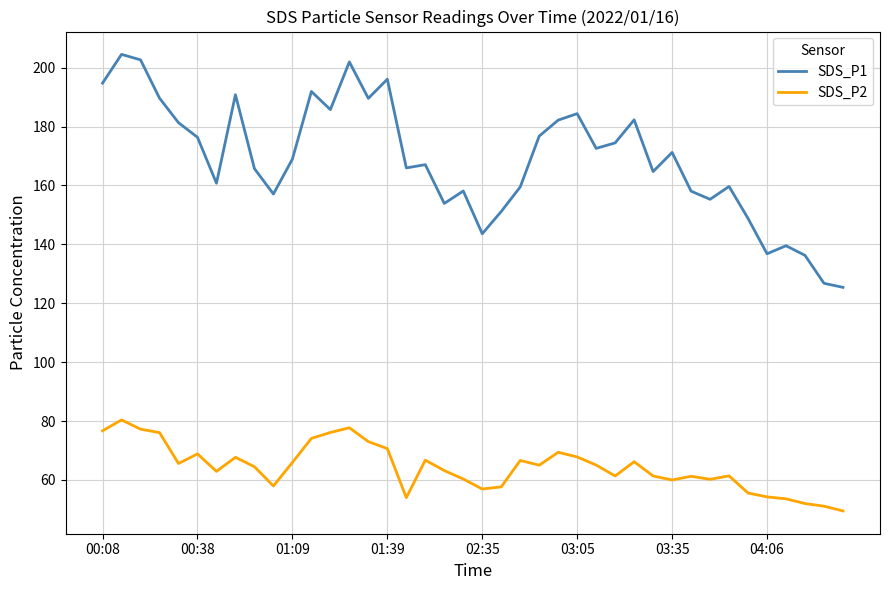

What is the highest value of the SDS_P1 series?

204.5